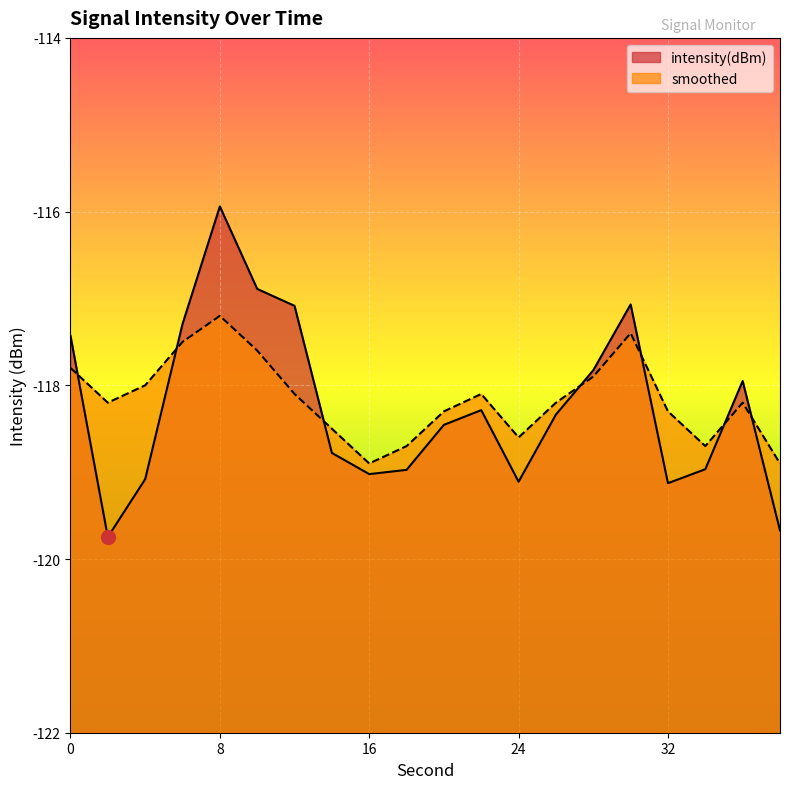

Rank the series by their average value, from highest to lowest.

smoothed, intensity(dBm)